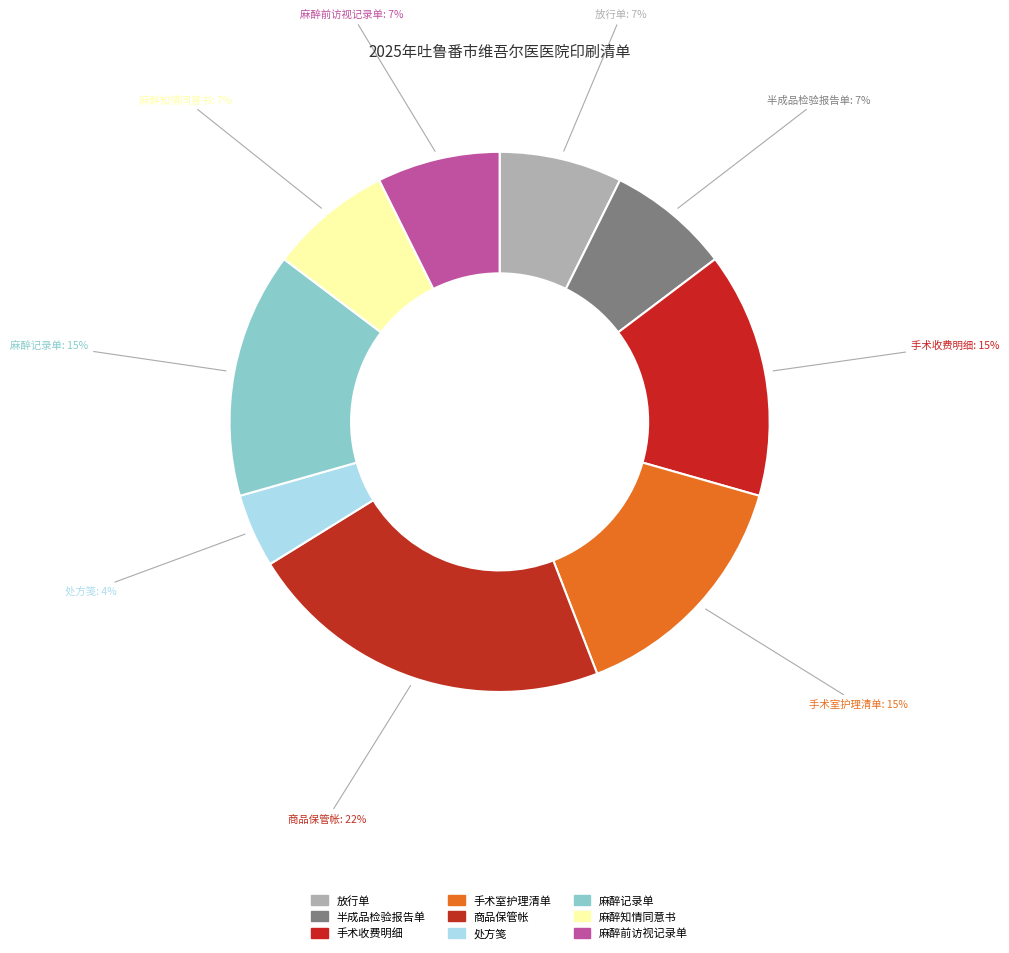

What portion of the pie excludes 麻醉记录单?

85.3%